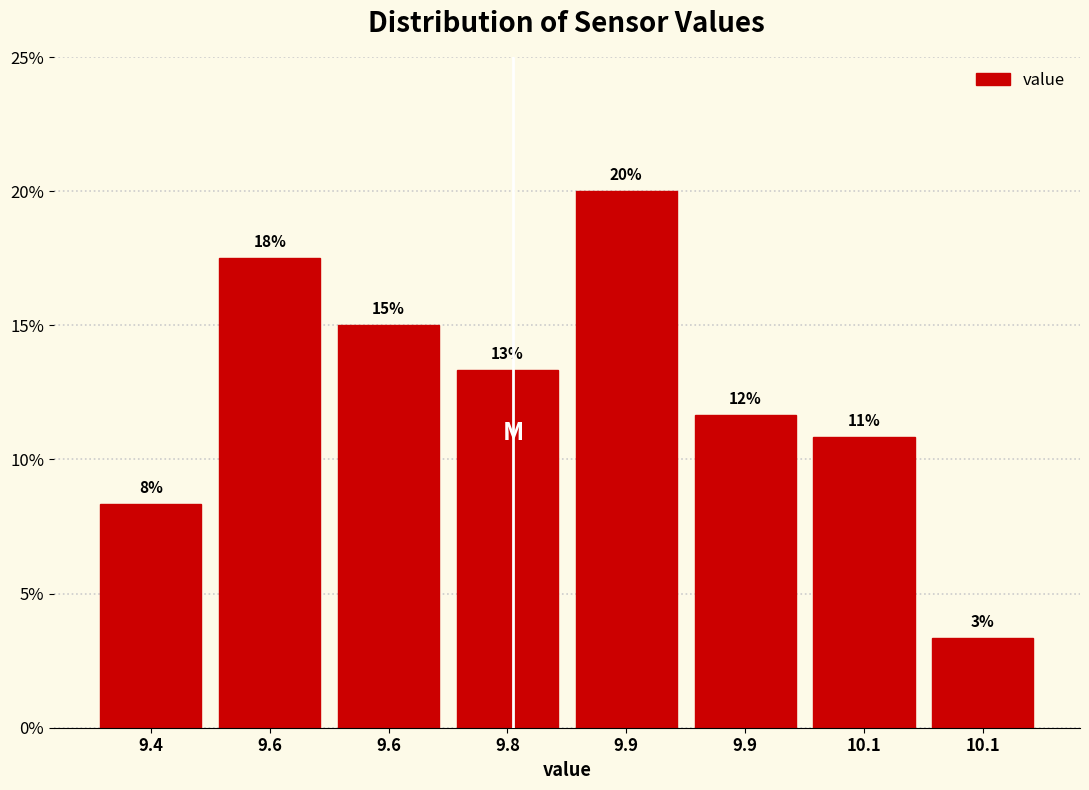

Are the bars horizontal?

No